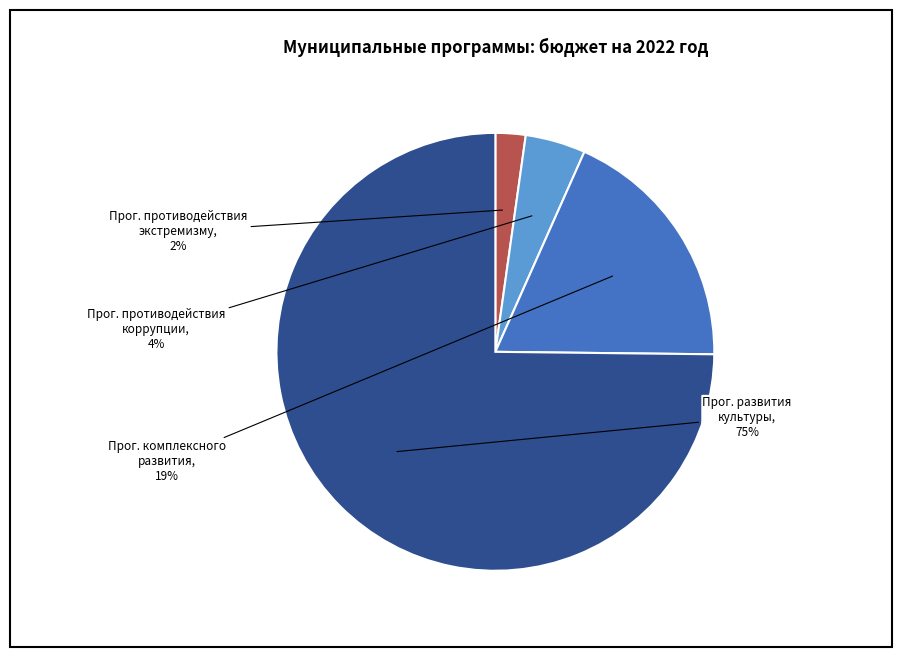

How many slices are in this pie chart?

4